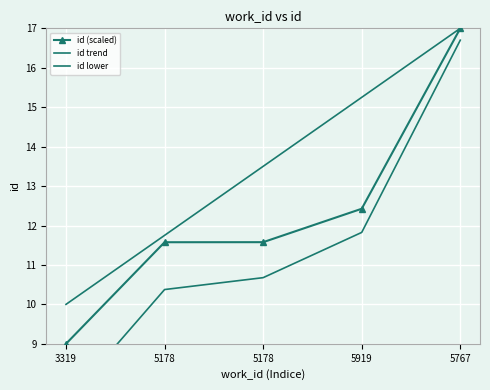

At how many categories does at least one series exceed 16?

1